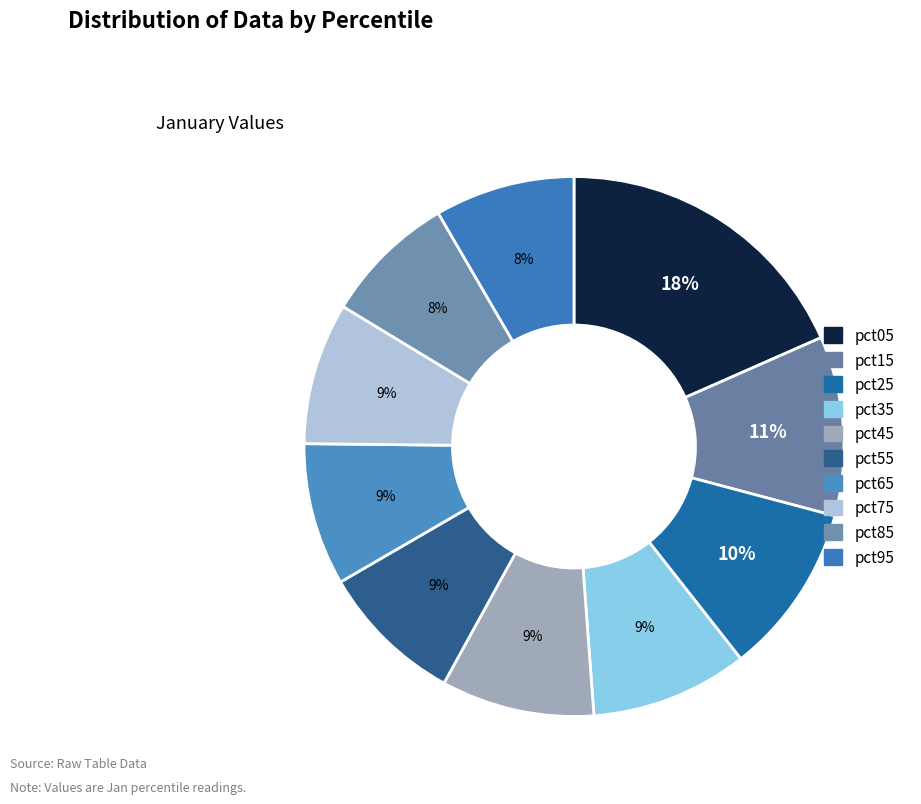

To the nearest percent, what is the difference between the largest and smallest slice percentages?

10%